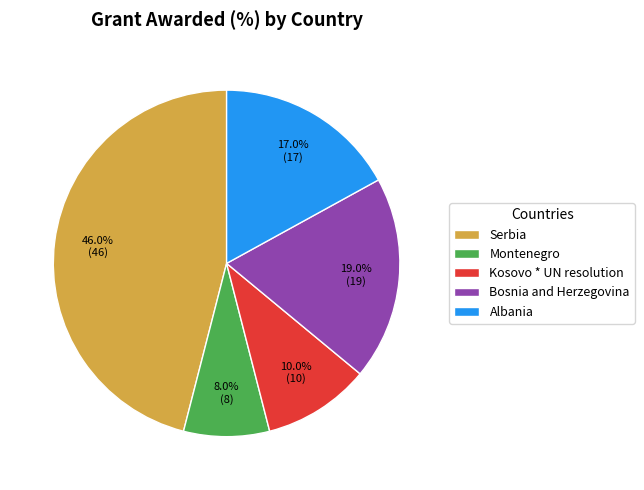

How many segments does this pie chart have?

5